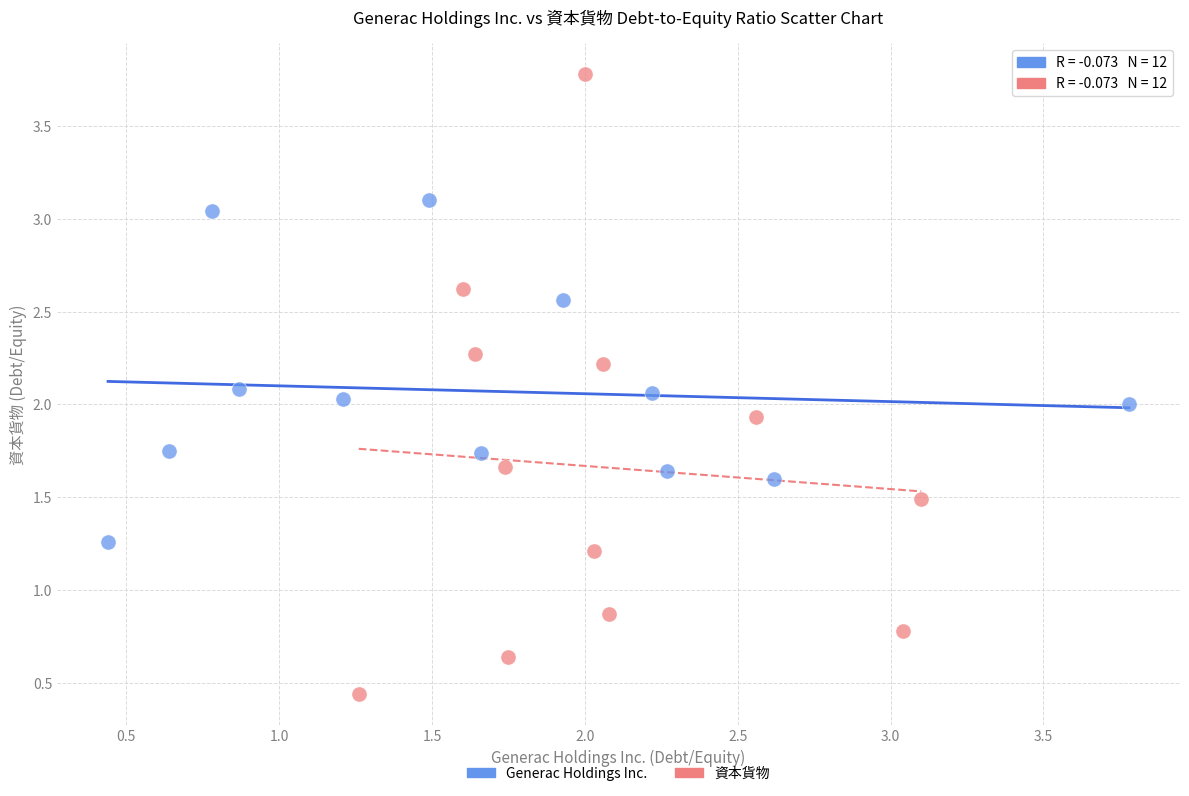

Which series has the widest spread of Y values?

資本貨物